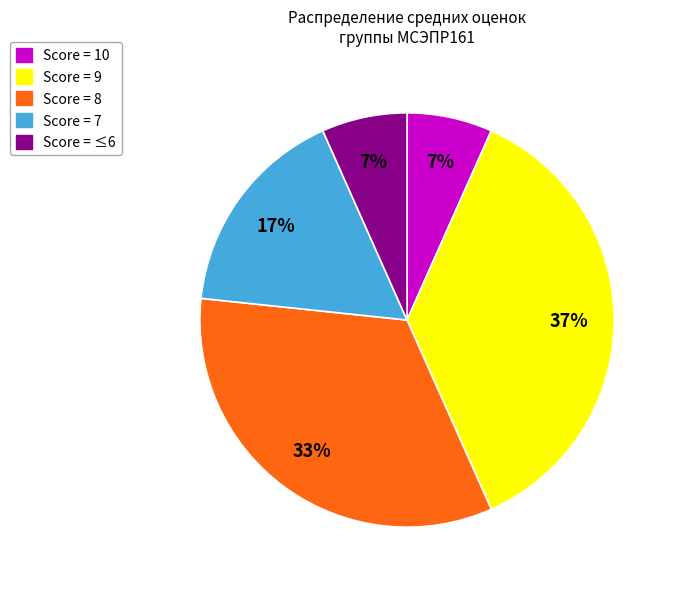

To the nearest percent, what is the average slice percentage?

20%